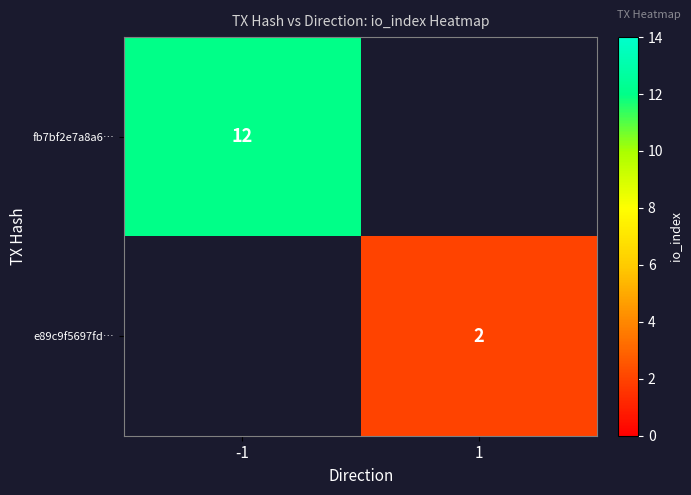

True or false: fb7bf2e7a8a6… has a value of 5 at -1.

False